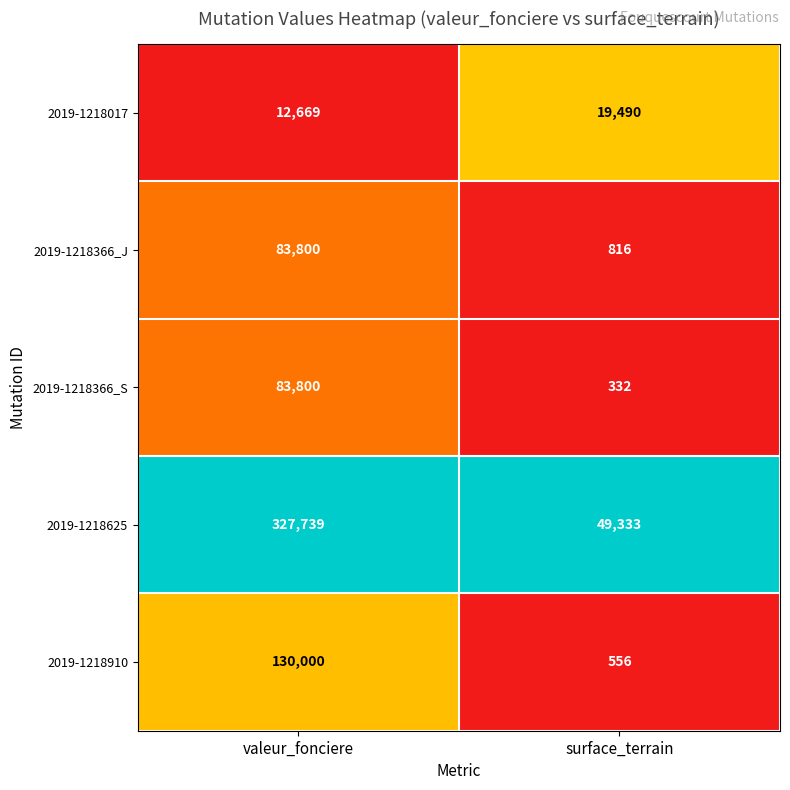

Reading left to right, transcribe all the data shown in this chart.

2019-1218017: valeur_fonciere=12669	surface_terrain=19490
2019-1218366_J: valeur_fonciere=83800	surface_terrain=816
2019-1218366_S: valeur_fonciere=83800	surface_terrain=332
2019-1218625: valeur_fonciere=327739	surface_terrain=49333
2019-1218910: valeur_fonciere=130000	surface_terrain=556